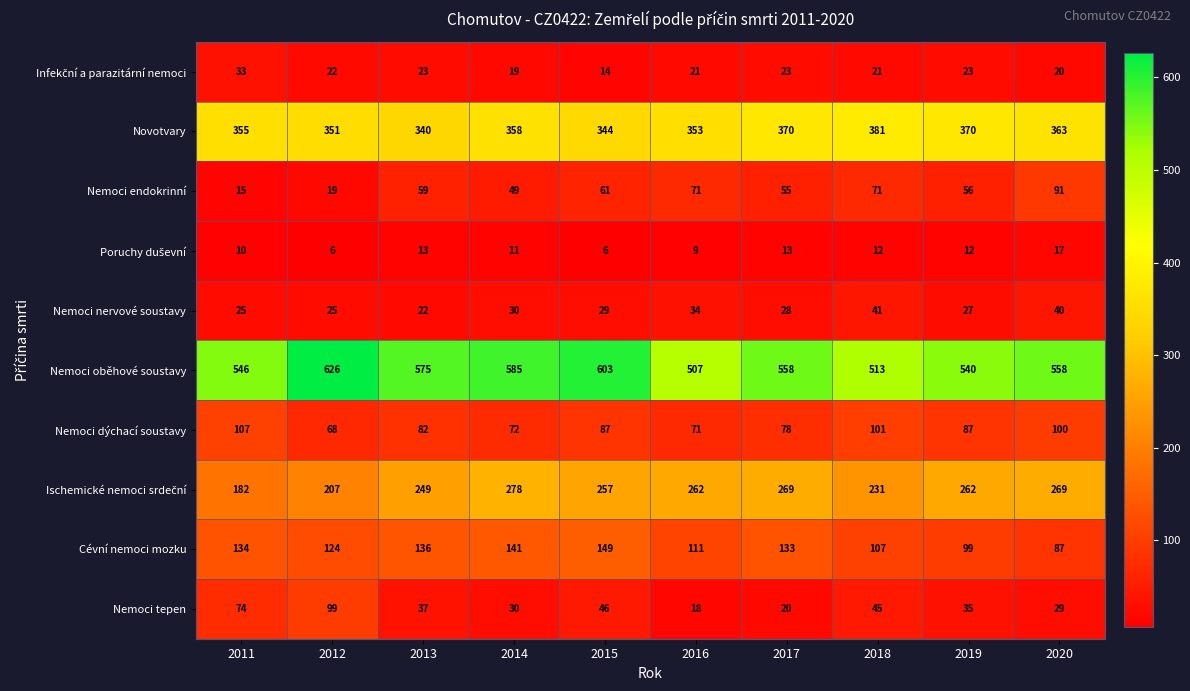

What is the difference between the maximum and minimum values in the Nemoci endokrinní series?

76